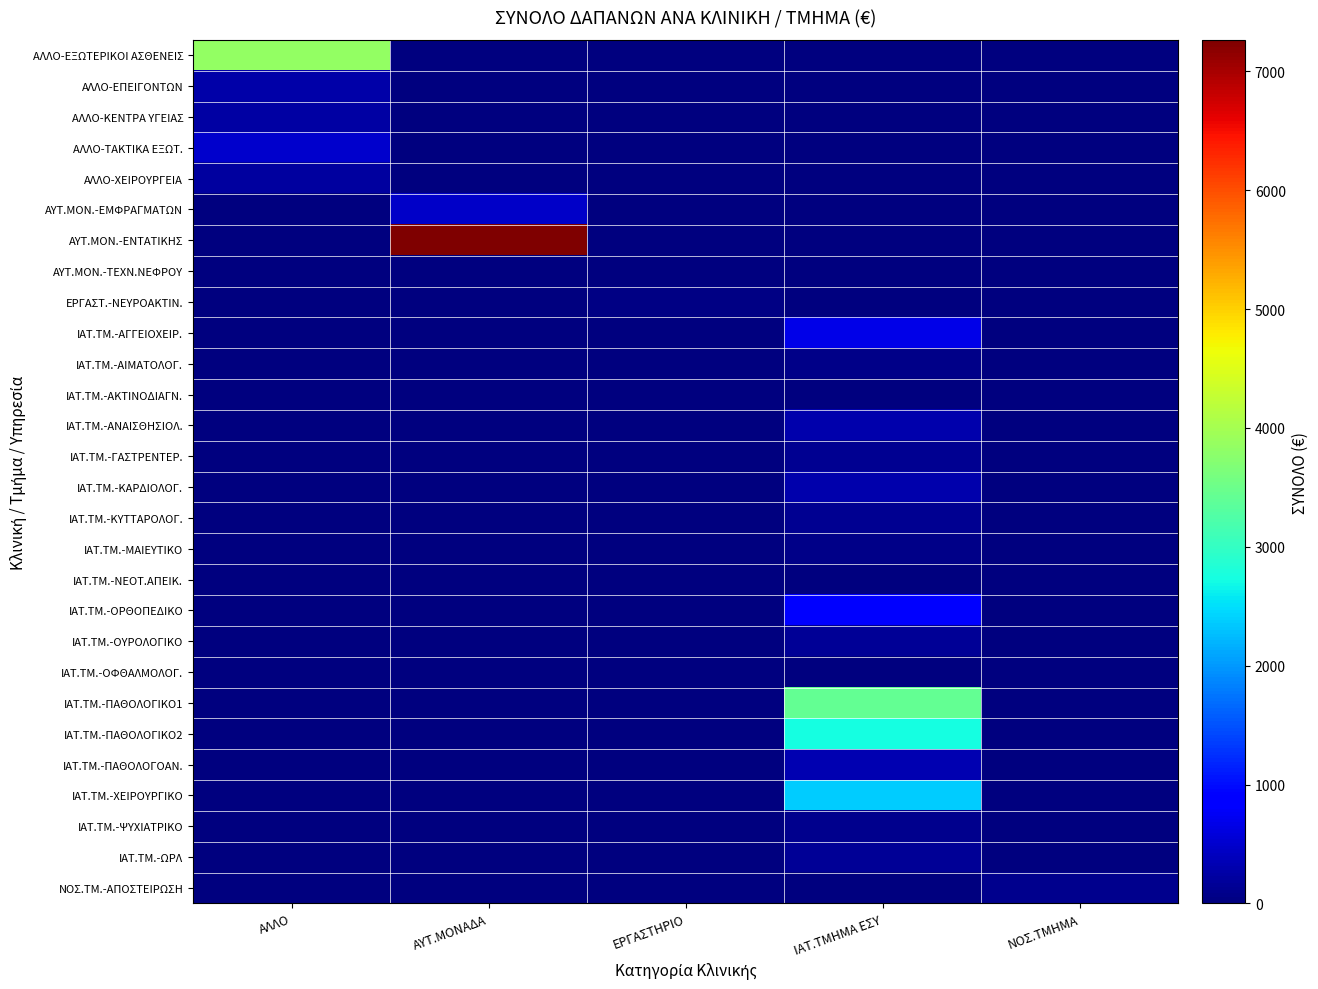

Reading right to left, list all the values displayed in this chart.

ΑΛΛΟ-ΕΞΩΤΕΡΙΚΟΙ ΑΣΘΕΝΕΙΣ: ΝΟΣ.ΤΜΗΜΑ=0.0	ΙΑΤ.ΤΜΗΜΑ ΕΣΥ=0.0	ΕΡΓΑΣΤΗΡΙΟ=0.0	ΑΥΤ.ΜΟΝΑΔΑ=0.0	ΑΛΛΟ=3834.4
ΑΛΛΟ-ΕΠΕΙΓΟΝΤΩΝ: ΝΟΣ.ΤΜΗΜΑ=0.0	ΙΑΤ.ΤΜΗΜΑ ΕΣΥ=0.0	ΕΡΓΑΣΤΗΡΙΟ=0.0	ΑΥΤ.ΜΟΝΑΔΑ=0.0	ΑΛΛΟ=259.9
ΑΛΛΟ-ΚΕΝΤΡΑ ΥΓΕΙΑΣ: ΝΟΣ.ΤΜΗΜΑ=0.0	ΙΑΤ.ΤΜΗΜΑ ΕΣΥ=0.0	ΕΡΓΑΣΤΗΡΙΟ=0.0	ΑΥΤ.ΜΟΝΑΔΑ=0.0	ΑΛΛΟ=237.6
ΑΛΛΟ-ΤΑΚΤΙΚΑ ΕΞΩΤ.: ΝΟΣ.ΤΜΗΜΑ=0.0	ΙΑΤ.ΤΜΗΜΑ ΕΣΥ=0.0	ΕΡΓΑΣΤΗΡΙΟ=0.0	ΑΥΤ.ΜΟΝΑΔΑ=0.0	ΑΛΛΟ=501.5
ΑΛΛΟ-ΧΕΙΡΟΥΡΓΕΙΑ: ΝΟΣ.ΤΜΗΜΑ=0.0	ΙΑΤ.ΤΜΗΜΑ ΕΣΥ=0.0	ΕΡΓΑΣΤΗΡΙΟ=0.0	ΑΥΤ.ΜΟΝΑΔΑ=0.0	ΑΛΛΟ=206.9
ΑΥΤ.ΜΟΝ.-ΕΜΦΡΑΓΜΑΤΩΝ: ΝΟΣ.ΤΜΗΜΑ=0.0	ΙΑΤ.ΤΜΗΜΑ ΕΣΥ=0.0	ΕΡΓΑΣΤΗΡΙΟ=0.0	ΑΥΤ.ΜΟΝΑΔΑ=466.9	ΑΛΛΟ=0.0
ΑΥΤ.ΜΟΝ.-ΕΝΤΑΤΙΚΗΣ: ΝΟΣ.ΤΜΗΜΑ=0.0	ΙΑΤ.ΤΜΗΜΑ ΕΣΥ=0.0	ΕΡΓΑΣΤΗΡΙΟ=0.0	ΑΥΤ.ΜΟΝΑΔΑ=7265.4	ΑΛΛΟ=0.0
ΑΥΤ.ΜΟΝ.-ΤΕΧΝ.ΝΕΦΡΟΥ: ΝΟΣ.ΤΜΗΜΑ=0.0	ΙΑΤ.ΤΜΗΜΑ ΕΣΥ=0.0	ΕΡΓΑΣΤΗΡΙΟ=0.0	ΑΥΤ.ΜΟΝΑΔΑ=7.5	ΑΛΛΟ=0.0
ΕΡΓΑΣΤ.-ΝΕΥΡΟΑΚΤΙΝ.: ΝΟΣ.ΤΜΗΜΑ=0.0	ΙΑΤ.ΤΜΗΜΑ ΕΣΥ=0.0	ΕΡΓΑΣΤΗΡΙΟ=43.4	ΑΥΤ.ΜΟΝΑΔΑ=0.0	ΑΛΛΟ=0.0
ΙΑΤ.ΤΜ.-ΑΓΓΕΙΟΧΕΙΡ.: ΝΟΣ.ΤΜΗΜΑ=0.0	ΙΑΤ.ΤΜΗΜΑ ΕΣΥ=674.4	ΕΡΓΑΣΤΗΡΙΟ=0.0	ΑΥΤ.ΜΟΝΑΔΑ=0.0	ΑΛΛΟ=0.0
ΙΑΤ.ΤΜ.-ΑΙΜΑΤΟΛΟΓ.: ΝΟΣ.ΤΜΗΜΑ=0.0	ΙΑΤ.ΤΜΗΜΑ ΕΣΥ=69.4	ΕΡΓΑΣΤΗΡΙΟ=0.0	ΑΥΤ.ΜΟΝΑΔΑ=0.0	ΑΛΛΟ=0.0
ΙΑΤ.ΤΜ.-ΑΚΤΙΝΟΔΙΑΓΝ.: ΝΟΣ.ΤΜΗΜΑ=0.0	ΙΑΤ.ΤΜΗΜΑ ΕΣΥ=20.4	ΕΡΓΑΣΤΗΡΙΟ=0.0	ΑΥΤ.ΜΟΝΑΔΑ=0.0	ΑΛΛΟ=0.0
ΙΑΤ.ΤΜ.-ΑΝΑΙΣΘΗΣΙΟΛ.: ΝΟΣ.ΤΜΗΜΑ=0.0	ΙΑΤ.ΤΜΗΜΑ ΕΣΥ=289.9	ΕΡΓΑΣΤΗΡΙΟ=0.0	ΑΥΤ.ΜΟΝΑΔΑ=0.0	ΑΛΛΟ=0.0
ΙΑΤ.ΤΜ.-ΓΑΣΤΡΕΝΤΕΡ.: ΝΟΣ.ΤΜΗΜΑ=0.0	ΙΑΤ.ΤΜΗΜΑ ΕΣΥ=115.5	ΕΡΓΑΣΤΗΡΙΟ=0.0	ΑΥΤ.ΜΟΝΑΔΑ=0.0	ΑΛΛΟ=0.0
ΙΑΤ.ΤΜ.-ΚΑΡΔΙΟΛΟΓ.: ΝΟΣ.ΤΜΗΜΑ=0.0	ΙΑΤ.ΤΜΗΜΑ ΕΣΥ=304.3	ΕΡΓΑΣΤΗΡΙΟ=0.0	ΑΥΤ.ΜΟΝΑΔΑ=0.0	ΑΛΛΟ=0.0
ΙΑΤ.ΤΜ.-ΚΥΤΤΑΡΟΛΟΓ.: ΝΟΣ.ΤΜΗΜΑ=0.0	ΙΑΤ.ΤΜΗΜΑ ΕΣΥ=136.2	ΕΡΓΑΣΤΗΡΙΟ=0.0	ΑΥΤ.ΜΟΝΑΔΑ=0.0	ΑΛΛΟ=0.0
ΙΑΤ.ΤΜ.-ΜΑΙΕΥΤΙΚΟ: ΝΟΣ.ΤΜΗΜΑ=0.0	ΙΑΤ.ΤΜΗΜΑ ΕΣΥ=70.7	ΕΡΓΑΣΤΗΡΙΟ=0.0	ΑΥΤ.ΜΟΝΑΔΑ=0.0	ΑΛΛΟ=0.0
ΙΑΤ.ΤΜ.-ΝΕΟΤ.ΑΠΕΙΚ.: ΝΟΣ.ΤΜΗΜΑ=0.0	ΙΑΤ.ΤΜΗΜΑ ΕΣΥ=16.9	ΕΡΓΑΣΤΗΡΙΟ=0.0	ΑΥΤ.ΜΟΝΑΔΑ=0.0	ΑΛΛΟ=0.0
ΙΑΤ.ΤΜ.-ΟΡΘΟΠΕΔΙΚΟ: ΝΟΣ.ΤΜΗΜΑ=0.0	ΙΑΤ.ΤΜΗΜΑ ΕΣΥ=873.8	ΕΡΓΑΣΤΗΡΙΟ=0.0	ΑΥΤ.ΜΟΝΑΔΑ=0.0	ΑΛΛΟ=0.0
ΙΑΤ.ΤΜ.-ΟΥΡΟΛΟΓΙΚΟ: ΝΟΣ.ΤΜΗΜΑ=0.0	ΙΑΤ.ΤΜΗΜΑ ΕΣΥ=154.1	ΕΡΓΑΣΤΗΡΙΟ=0.0	ΑΥΤ.ΜΟΝΑΔΑ=0.0	ΑΛΛΟ=0.0
ΙΑΤ.ΤΜ.-ΟΦΘΑΛΜΟΛΟΓ.: ΝΟΣ.ΤΜΗΜΑ=0.0	ΙΑΤ.ΤΜΗΜΑ ΕΣΥ=8.0	ΕΡΓΑΣΤΗΡΙΟ=0.0	ΑΥΤ.ΜΟΝΑΔΑ=0.0	ΑΛΛΟ=0.0
ΙΑΤ.ΤΜ.-ΠΑΘΟΛΟΓΙΚΟ1: ΝΟΣ.ΤΜΗΜΑ=0.0	ΙΑΤ.ΤΜΗΜΑ ΕΣΥ=3429.1	ΕΡΓΑΣΤΗΡΙΟ=0.0	ΑΥΤ.ΜΟΝΑΔΑ=0.0	ΑΛΛΟ=0.0
ΙΑΤ.ΤΜ.-ΠΑΘΟΛΟΓΙΚΟ2: ΝΟΣ.ΤΜΗΜΑ=0.0	ΙΑΤ.ΤΜΗΜΑ ΕΣΥ=2725.2	ΕΡΓΑΣΤΗΡΙΟ=0.0	ΑΥΤ.ΜΟΝΑΔΑ=0.0	ΑΛΛΟ=0.0
ΙΑΤ.ΤΜ.-ΠΑΘΟΛΟΓΟΑΝ.: ΝΟΣ.ΤΜΗΜΑ=0.0	ΙΑΤ.ΤΜΗΜΑ ΕΣΥ=327.2	ΕΡΓΑΣΤΗΡΙΟ=0.0	ΑΥΤ.ΜΟΝΑΔΑ=0.0	ΑΛΛΟ=0.0
ΙΑΤ.ΤΜ.-ΧΕΙΡΟΥΡΓΙΚΟ: ΝΟΣ.ΤΜΗΜΑ=0.0	ΙΑΤ.ΤΜΗΜΑ ΕΣΥ=2381.6	ΕΡΓΑΣΤΗΡΙΟ=0.0	ΑΥΤ.ΜΟΝΑΔΑ=0.0	ΑΛΛΟ=0.0
ΙΑΤ.ΤΜ.-ΨΥΧΙΑΤΡΙΚΟ: ΝΟΣ.ΤΜΗΜΑ=0.0	ΙΑΤ.ΤΜΗΜΑ ΕΣΥ=112.2	ΕΡΓΑΣΤΗΡΙΟ=0.0	ΑΥΤ.ΜΟΝΑΔΑ=0.0	ΑΛΛΟ=0.0
ΙΑΤ.ΤΜ.-ΩΡΛ: ΝΟΣ.ΤΜΗΜΑ=0.0	ΙΑΤ.ΤΜΗΜΑ ΕΣΥ=148.9	ΕΡΓΑΣΤΗΡΙΟ=0.0	ΑΥΤ.ΜΟΝΑΔΑ=0.0	ΑΛΛΟ=0.0
ΝΟΣ.ΤΜ.-ΑΠΟΣΤΕΙΡΩΣΗ: ΝΟΣ.ΤΜΗΜΑ=91.6	ΙΑΤ.ΤΜΗΜΑ ΕΣΥ=0.0	ΕΡΓΑΣΤΗΡΙΟ=0.0	ΑΥΤ.ΜΟΝΑΔΑ=0.0	ΑΛΛΟ=0.0